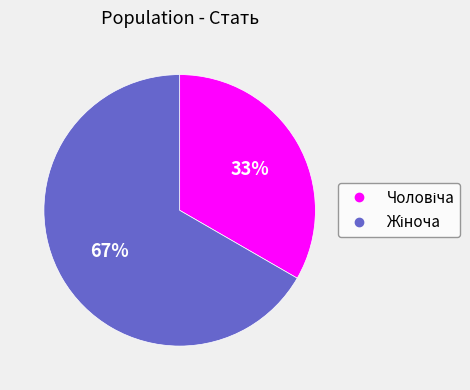

Does any single category account for the majority?

Yes